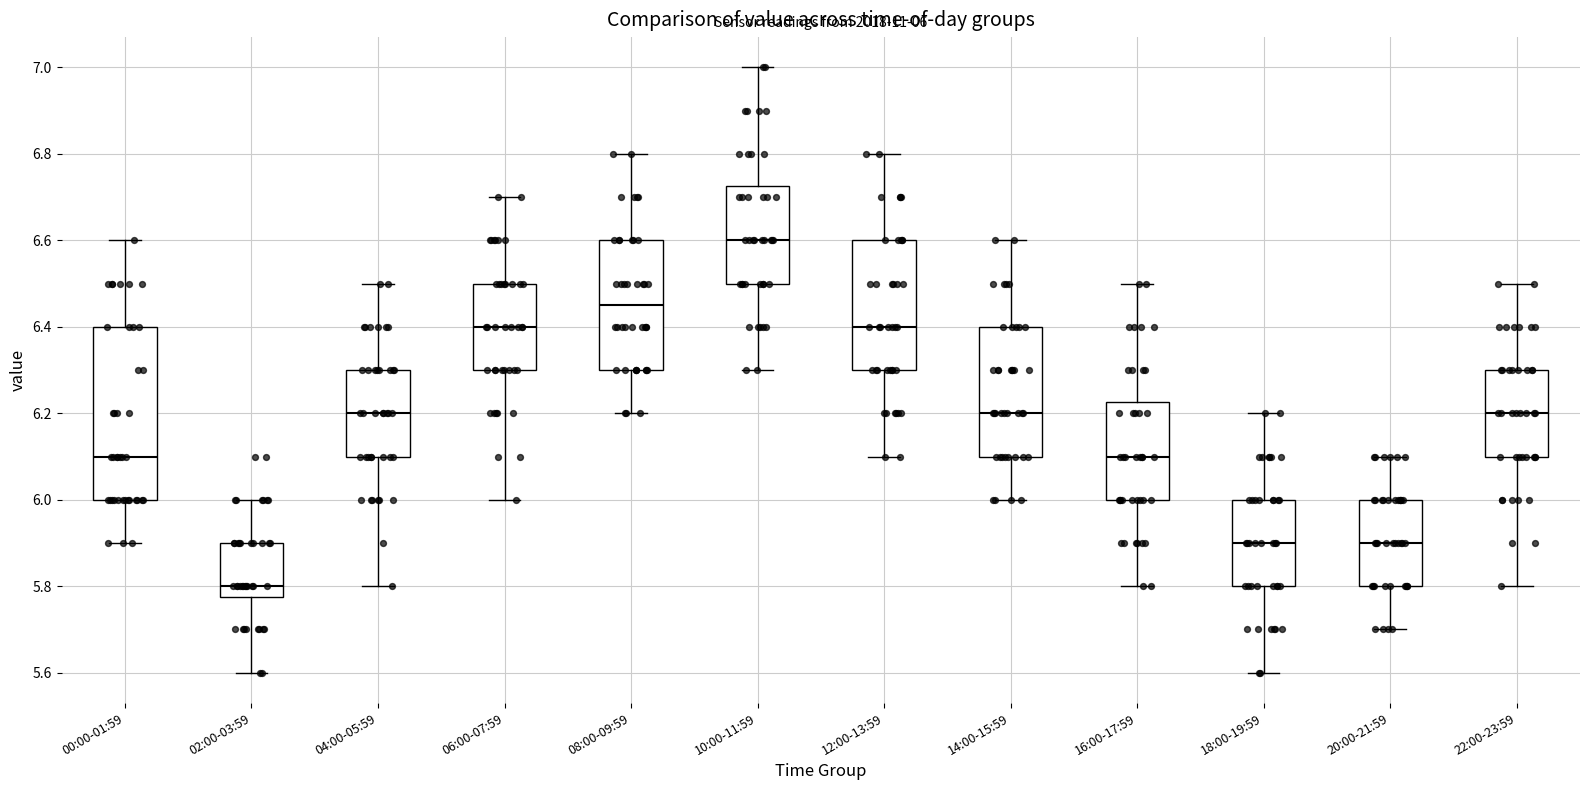

Which box has the highest median line?

10:00-11:59